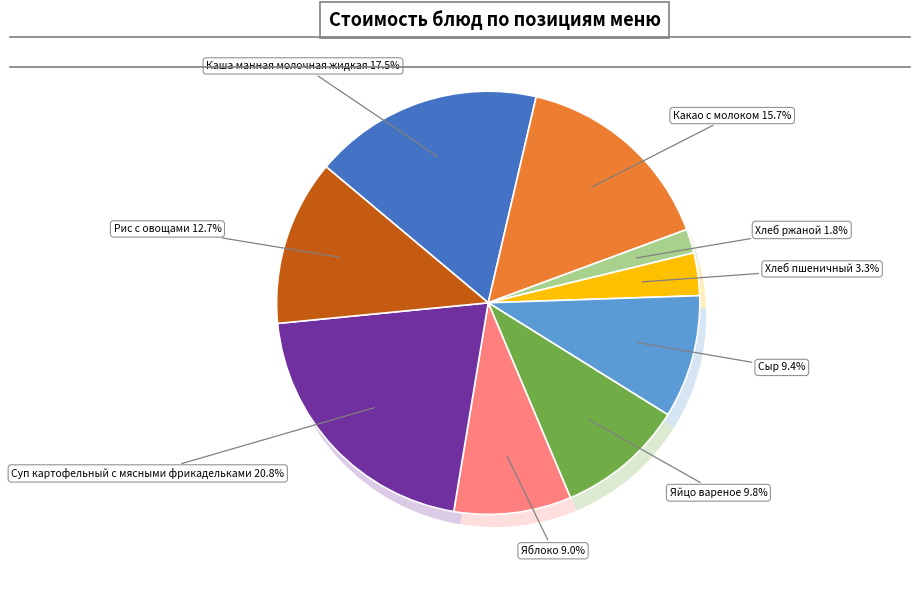

To the nearest percent, what percentage of the pie is Яблоко?

9%